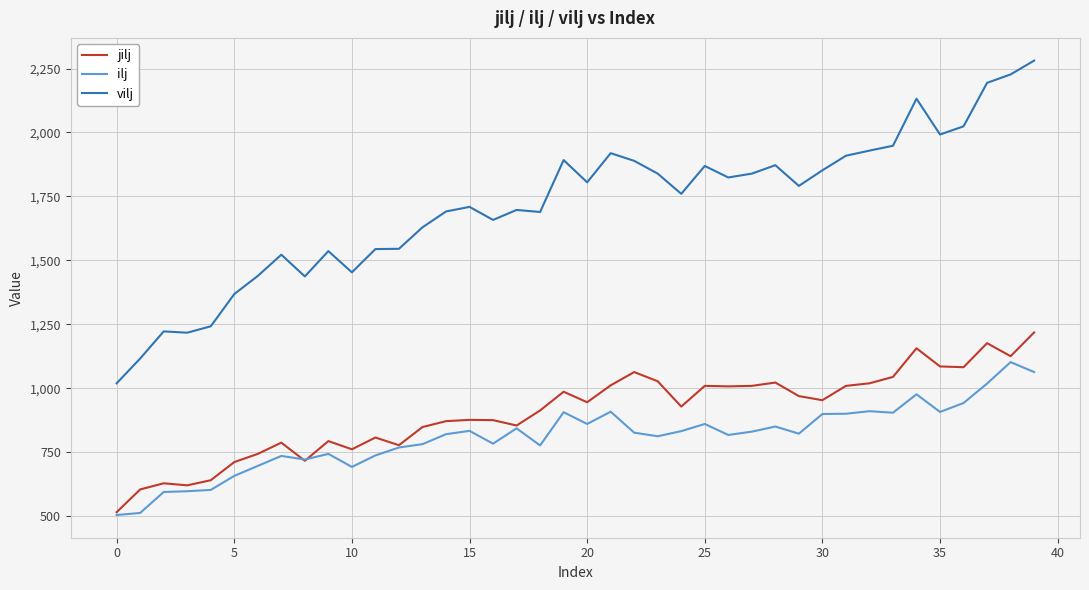

Which series has the largest range (max minus min)?

vilj